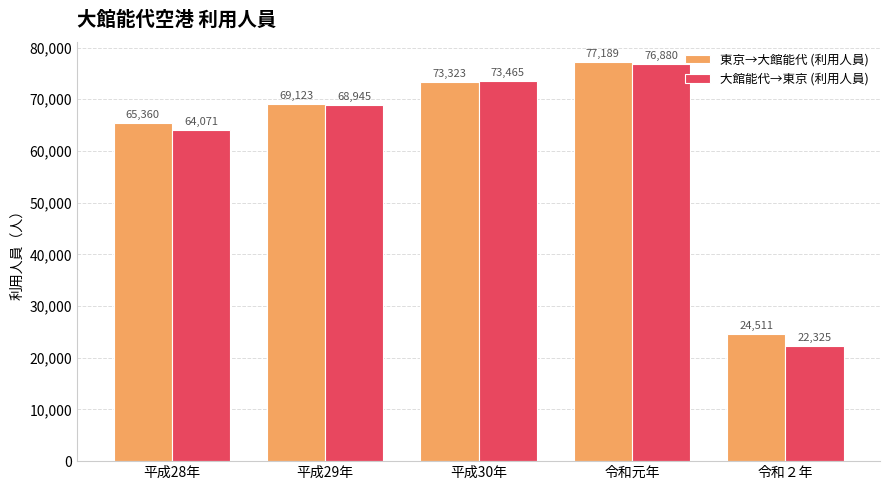

At which label is 東京→大館能代 (利用人員) closest to 50850?

平成28年